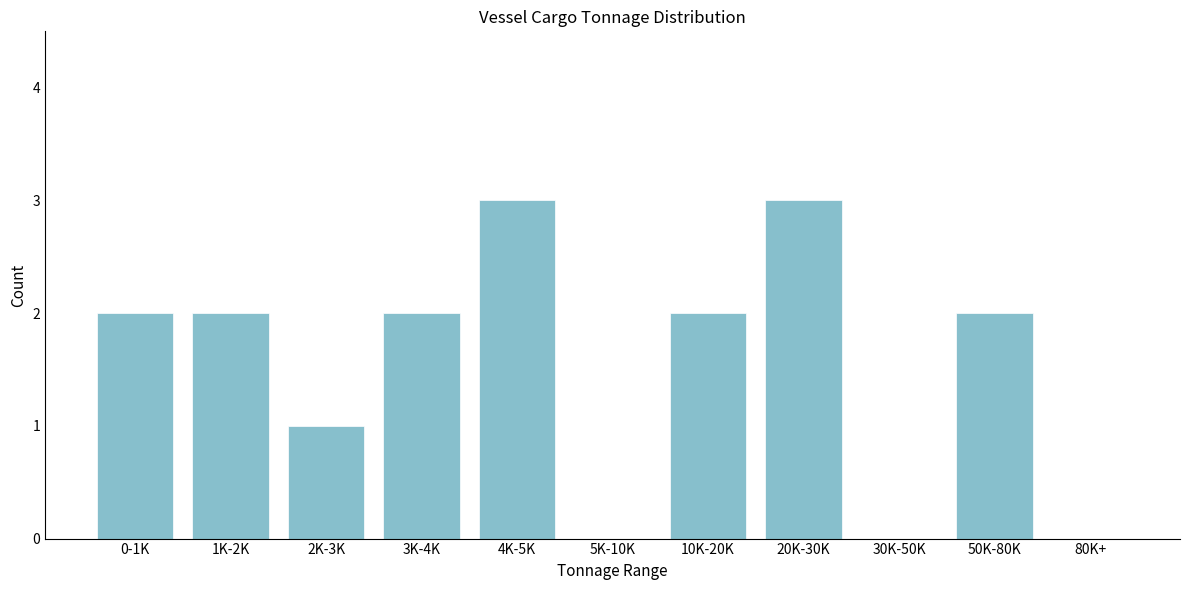

Reading left to right, list all the values displayed in this chart.

0-1K=2	1K-2K=2	2K-3K=1	3K-4K=2	4K-5K=3	5K-10K=0	10K-20K=2	20K-30K=3	30K-50K=0	50K-80K=2	80K+=0